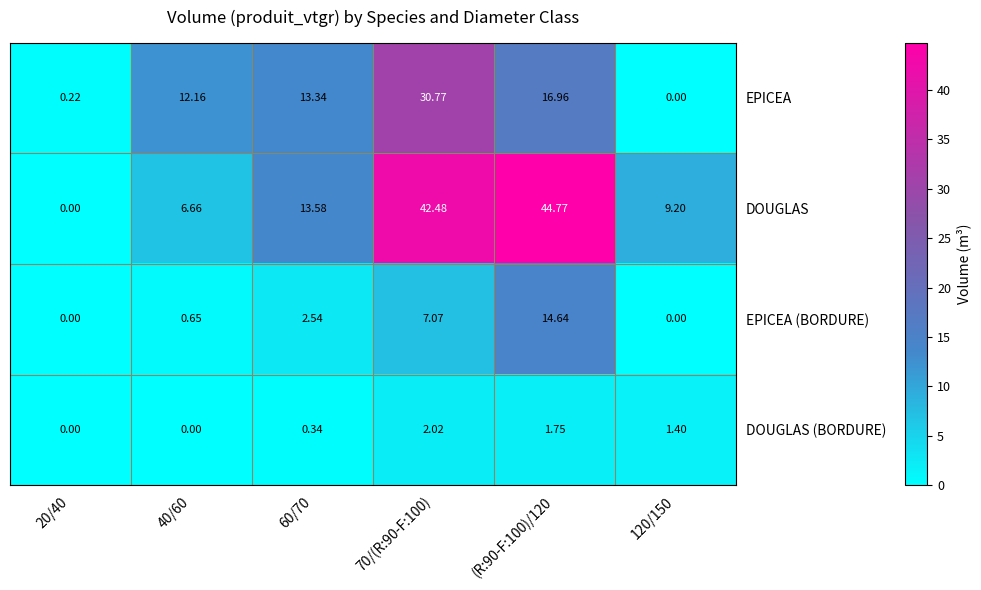

Is the value of EPICEA at 120/150 greater than the value of DOUGLAS at 60/70?

No